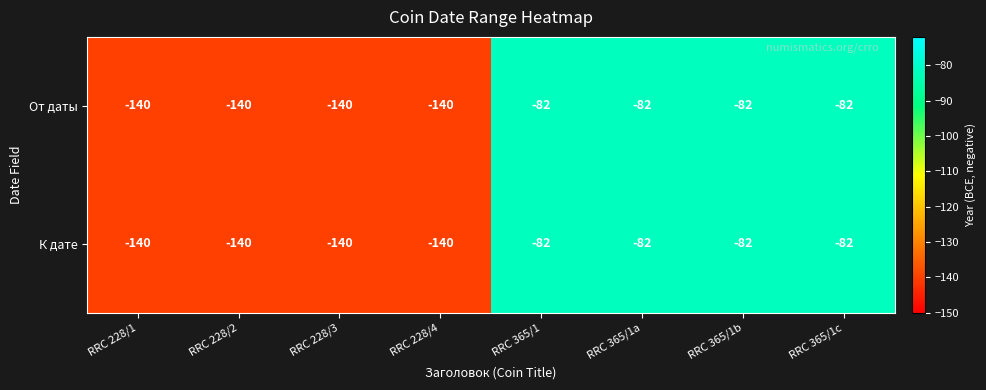

What is the total value across all series at RRC 365/1?

-164